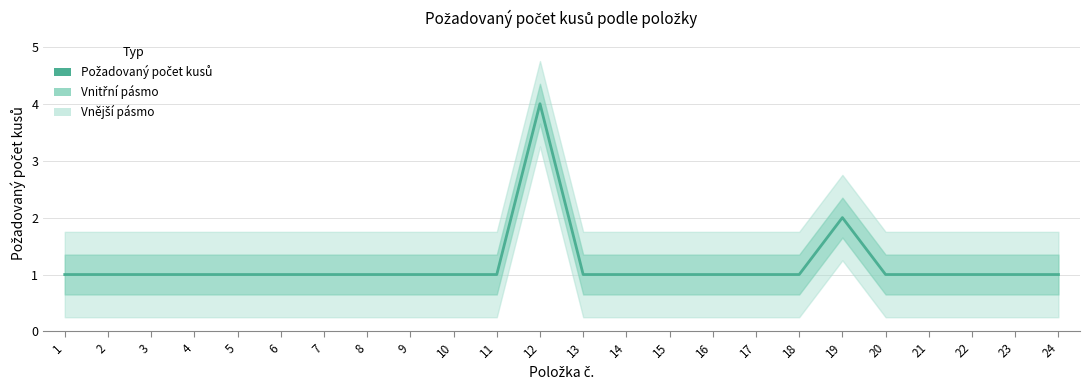

What is the sum of all values?

28